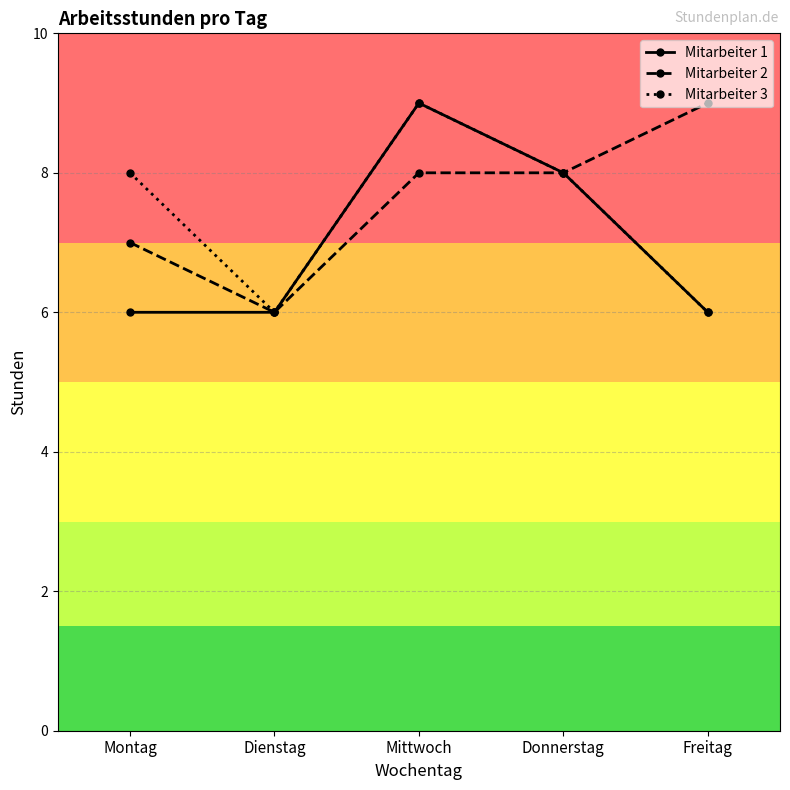

Reading left to right, what are all the values shown in this chart?

Mitarbeiter 1: Montag=6	Dienstag=6	Mittwoch=9	Donnerstag=8	Freitag=6
Mitarbeiter 2: Montag=7	Dienstag=6	Mittwoch=8	Donnerstag=8	Freitag=9
Mitarbeiter 3: Montag=8	Dienstag=6	Mittwoch=9	Donnerstag=8	Freitag=6